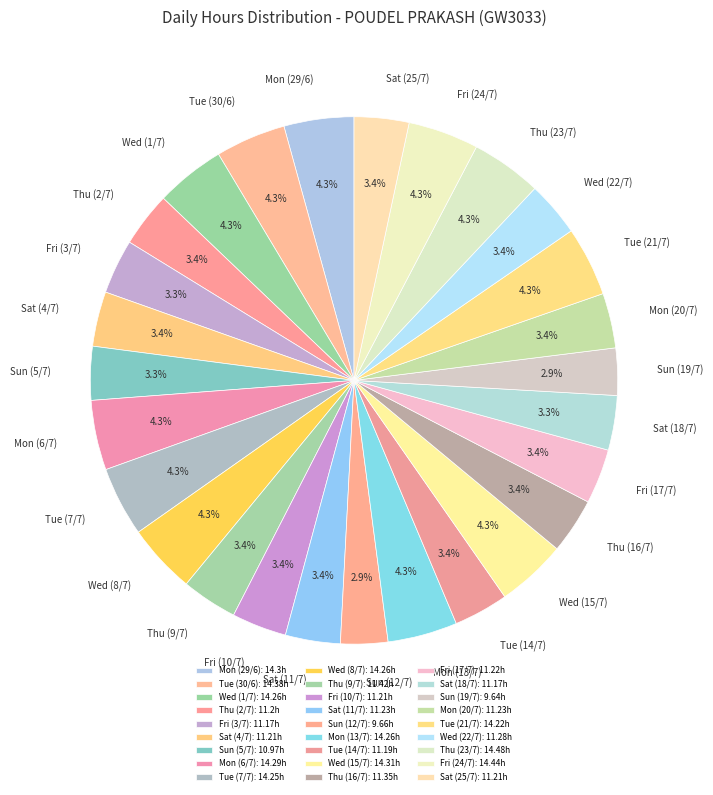

To the nearest percent, what is the average slice percentage?

4%